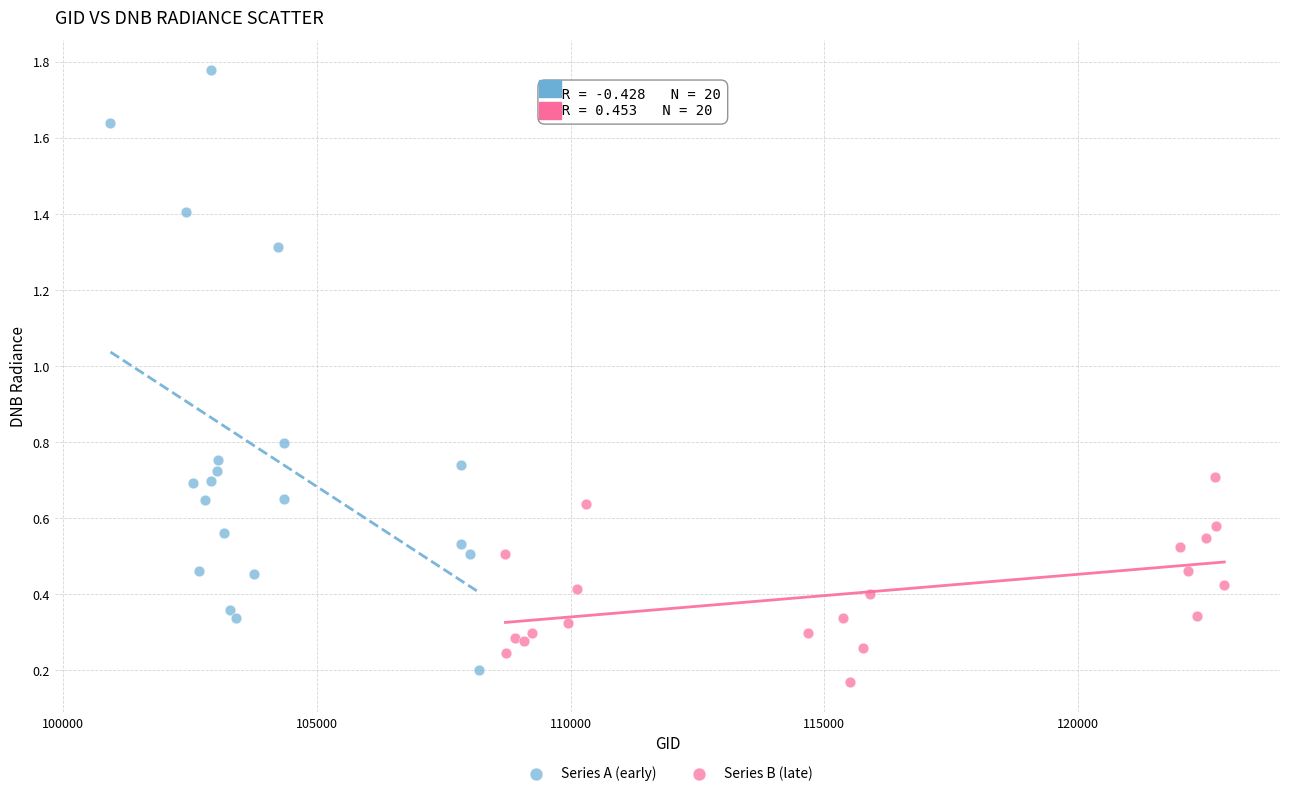

Which series reaches the maximum Y coordinate?

Series A (early)